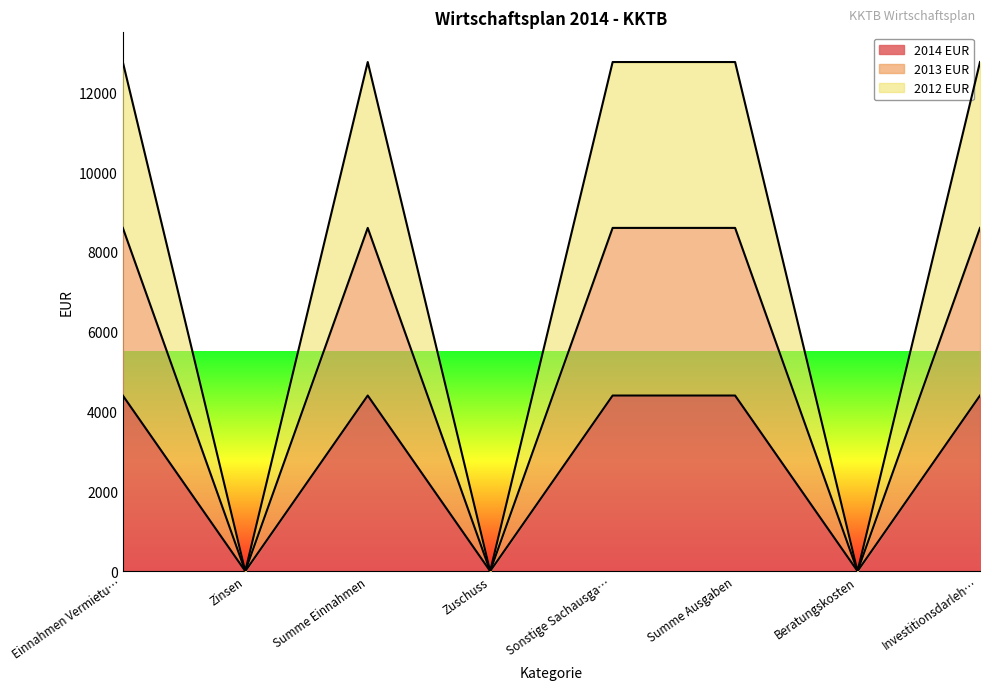

How many lines are shown in the chart?

3